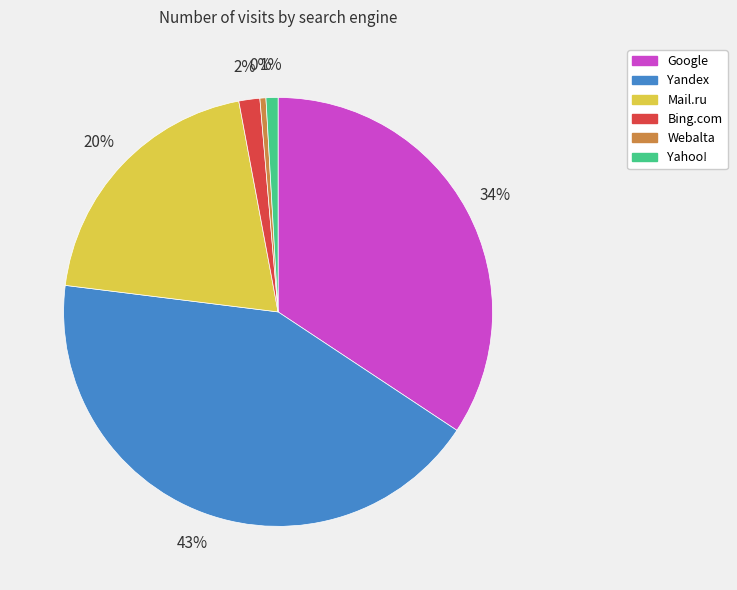

How many slices are in this pie chart?

6